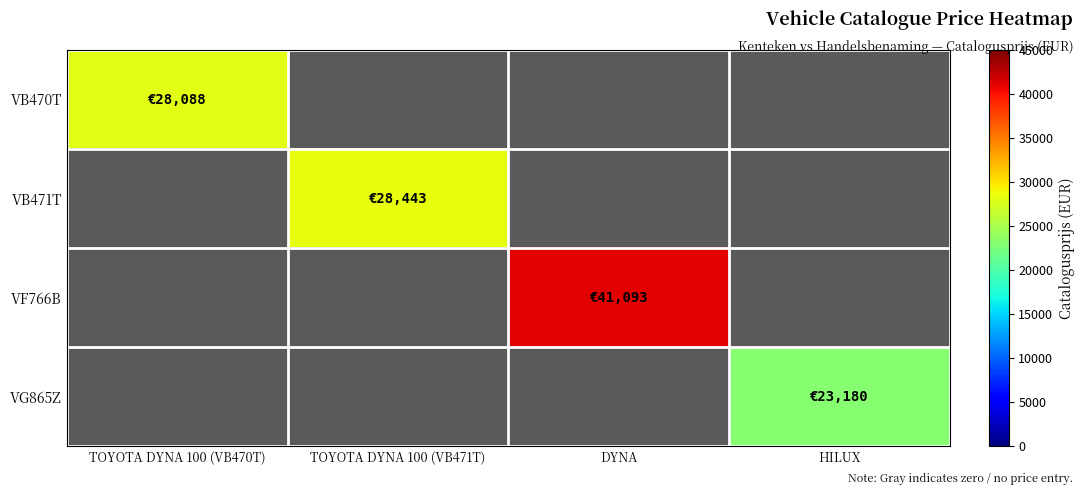

Which series changed the most between TOYOTA DYNA 100 (VB470T) and HILUX?

VB470T